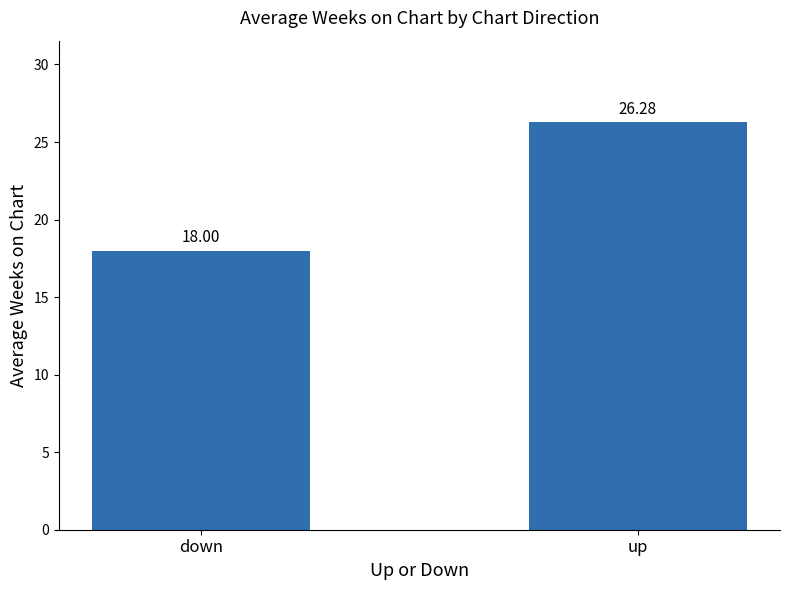

Reading left to right, list all the values displayed in this chart.

18.0	26.3